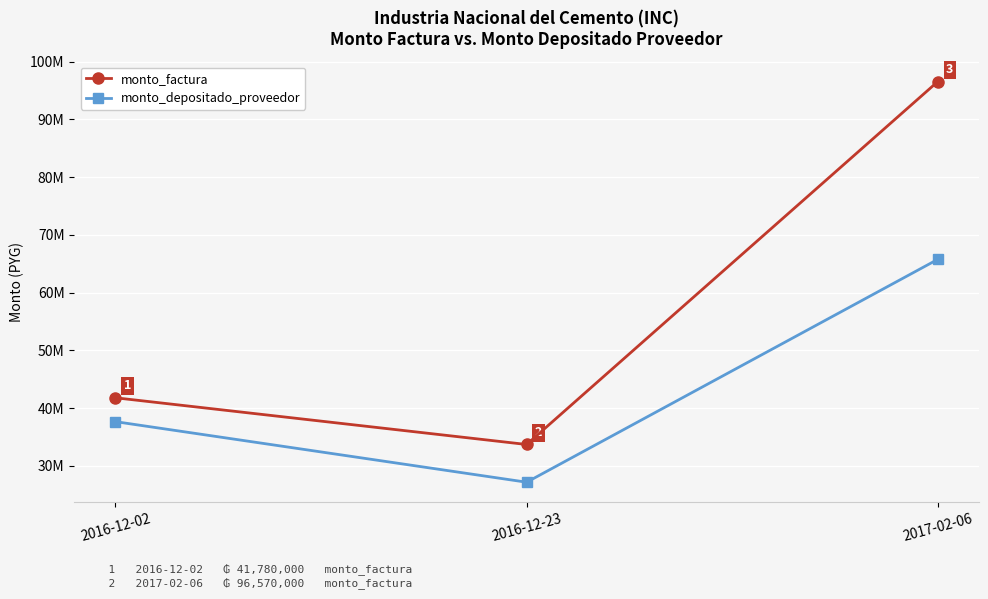

Is the value of monto_depositado_proveedor at 2017-02-06 greater than the value of monto_factura at 2016-12-23?

Yes